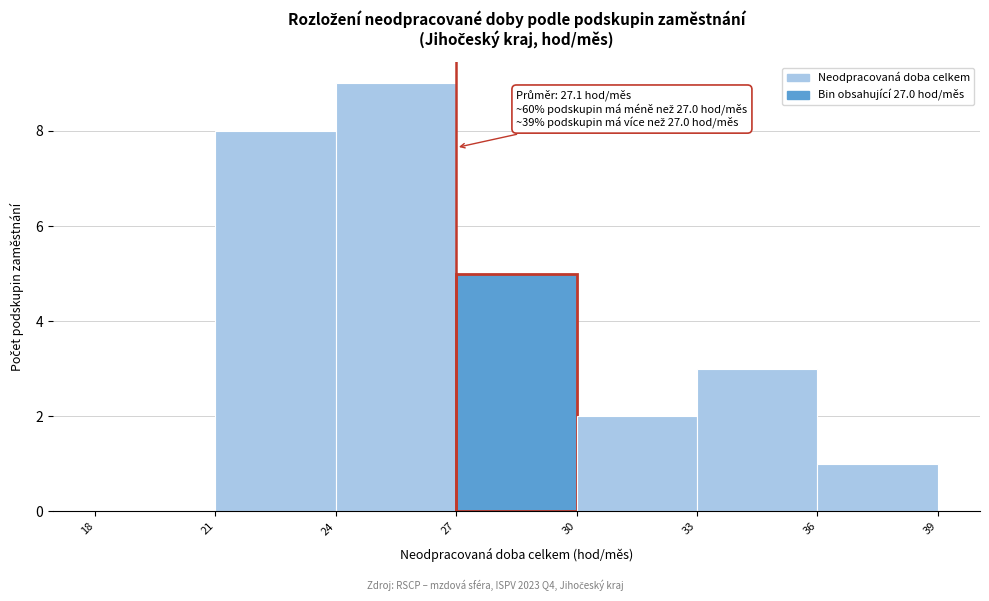

Over which range of the x-axis is the bar tallest?

24 to 27